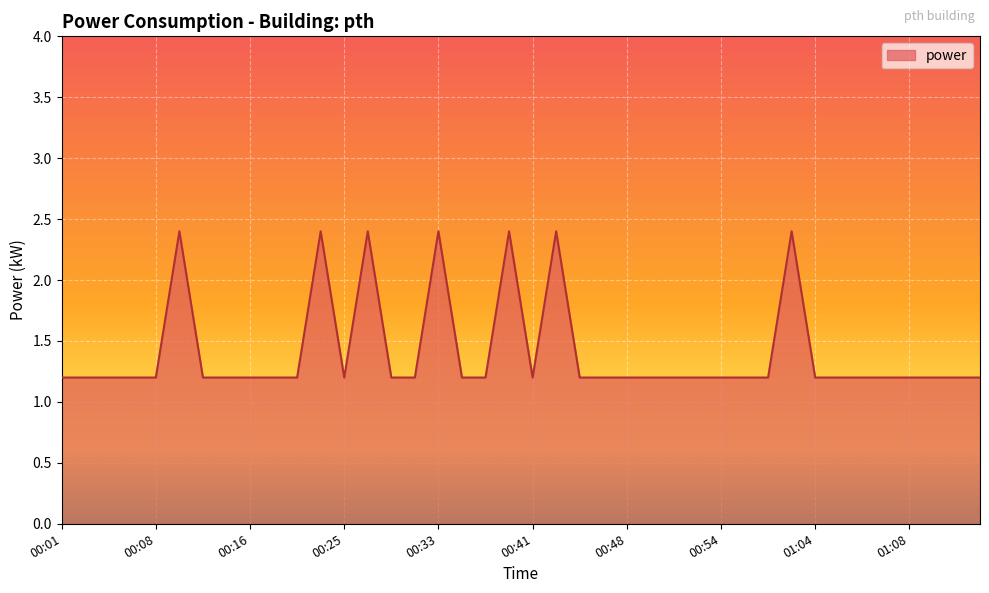

Count the values in the range 1 to 2.

33